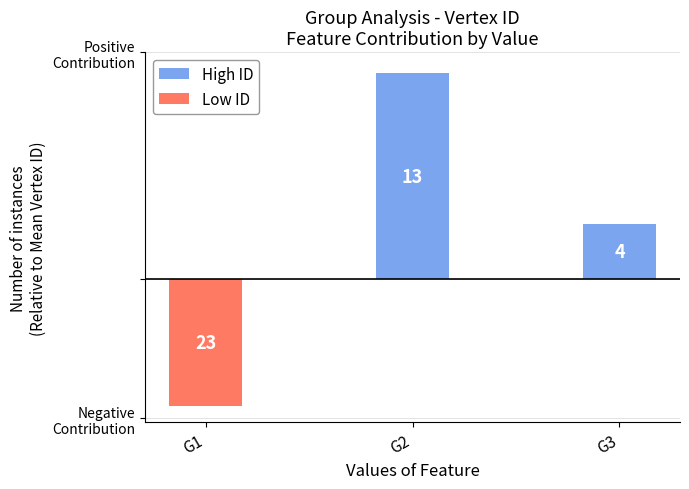

Between G1 and G2, which series saw the biggest shift?

High ID